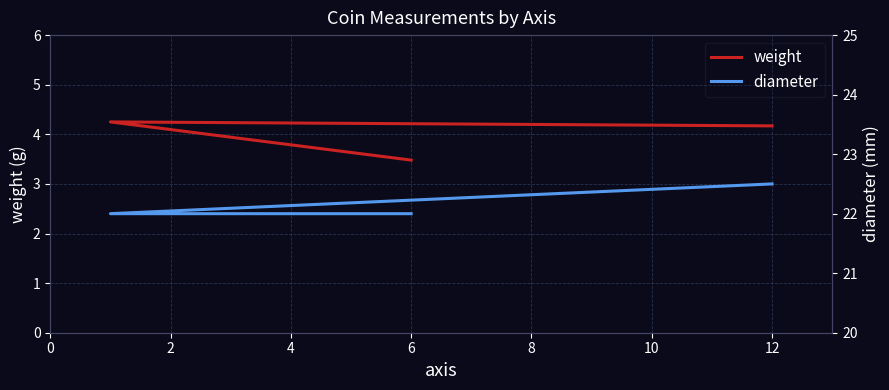

Is it true that weight equals 4.2 at 12?

True